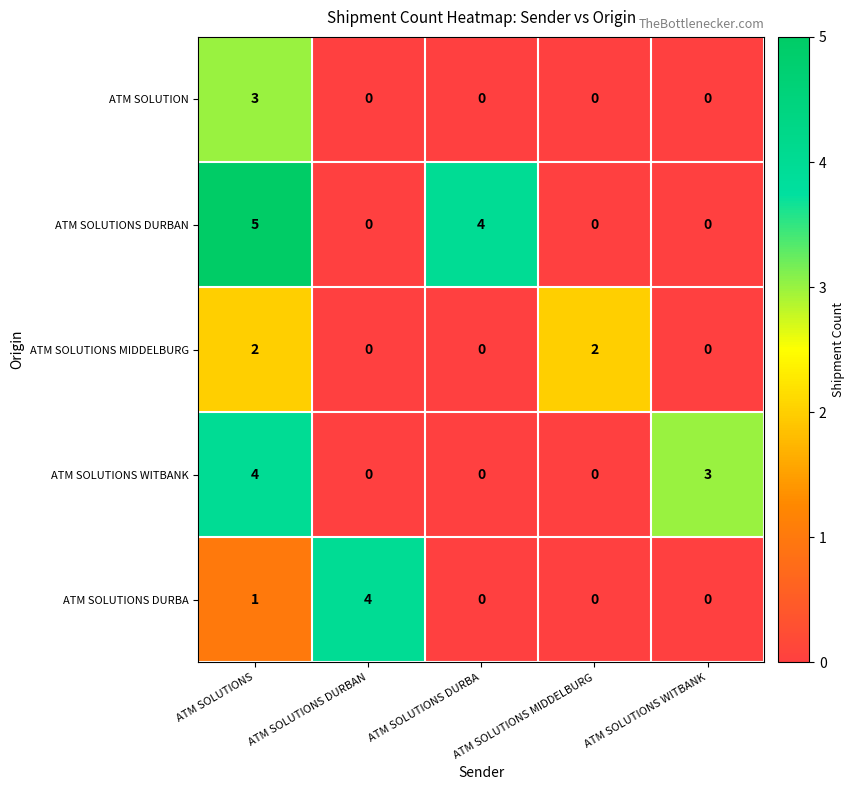

What is the total value across all series at ATM SOLUTIONS?

15